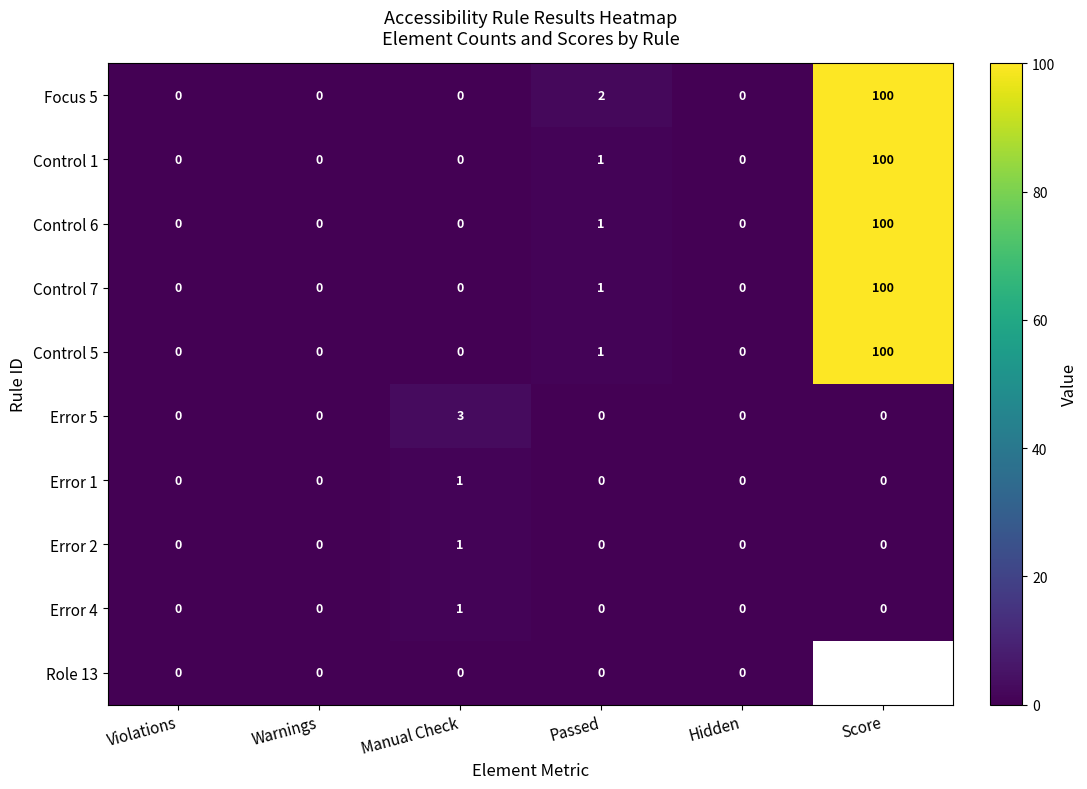

Which category has the lowest value across all series?

Violations